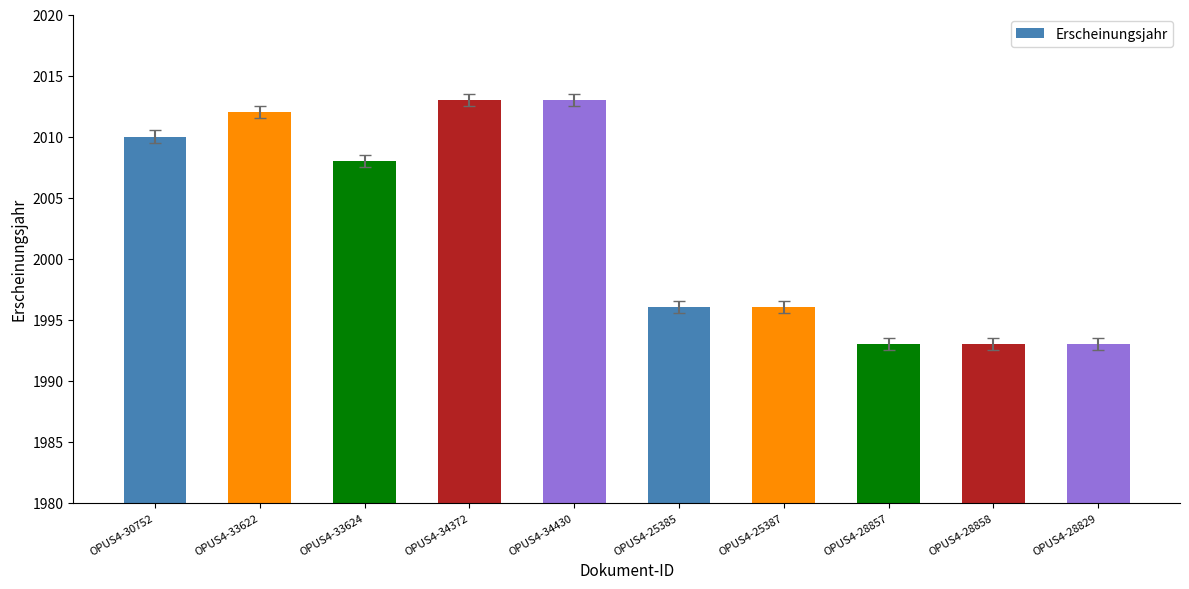

Are the bars horizontal?

No